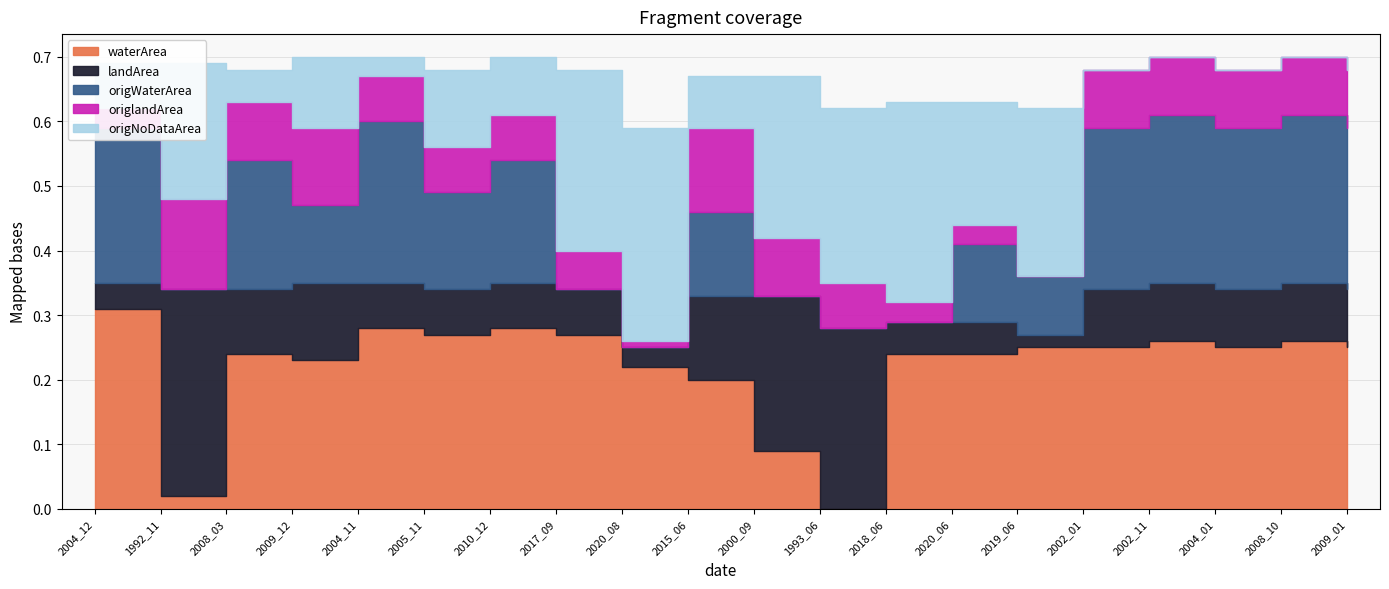

The waterArea series shows 0.2 at 2018_06. True or false?

True